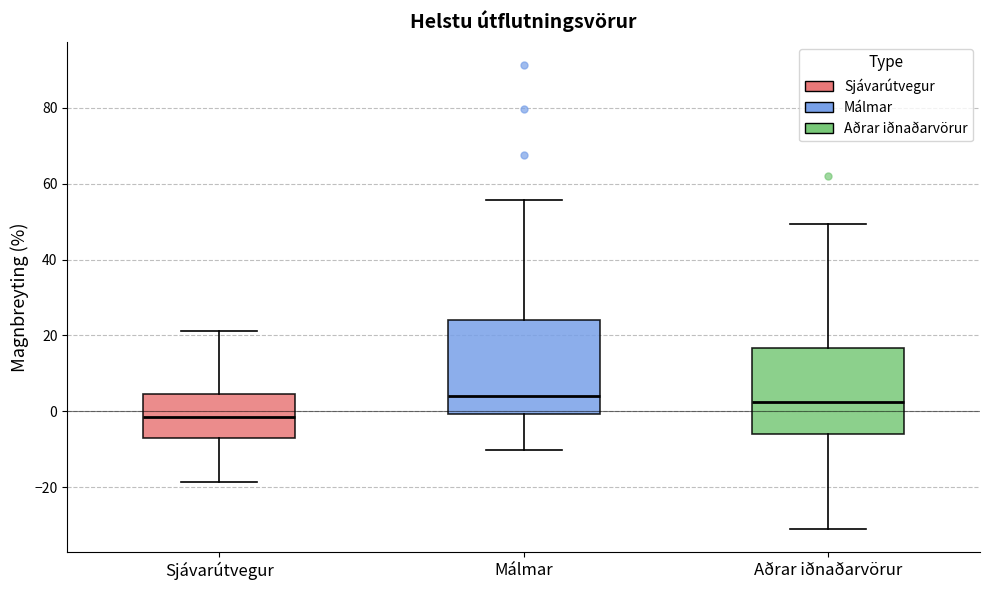

Reading left to right, read every box against the y-axis: the position of its median line, the range the box covers, and the ends of its whiskers. The values are not printed on the chart, so give them approximately, as read against the axis.

Sjávarútvegur: median -2, box -8 to 4, whiskers -18 to 22
Málmar: median 4, box 0 to 24, whiskers -10 to 56
Aðrar iðnaðarvörur: median 2, box -6 to 16, whiskers -30 to 50